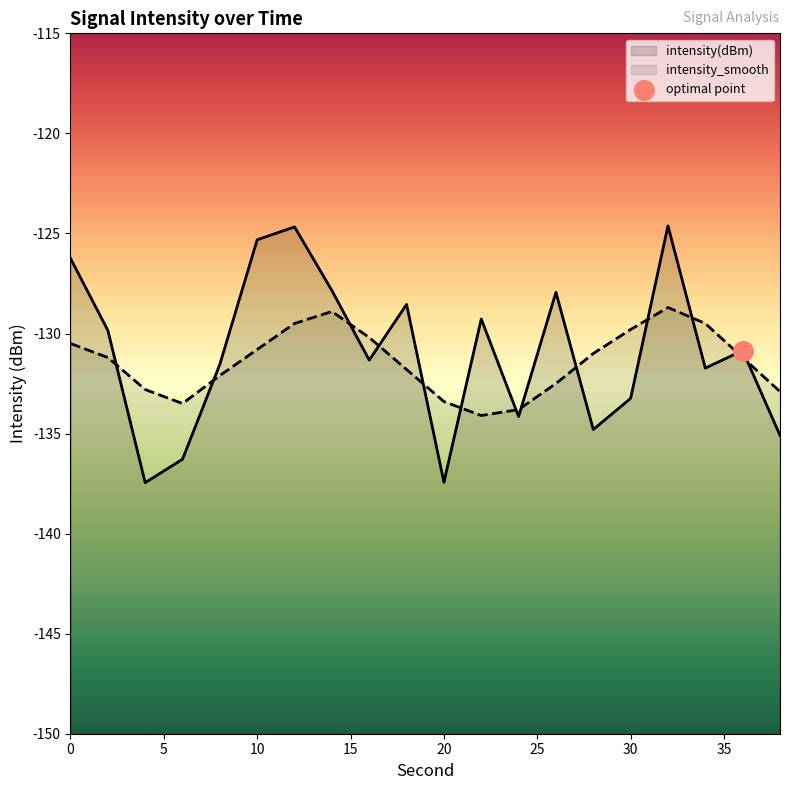

At how many categories does at least one series exceed -130?

11